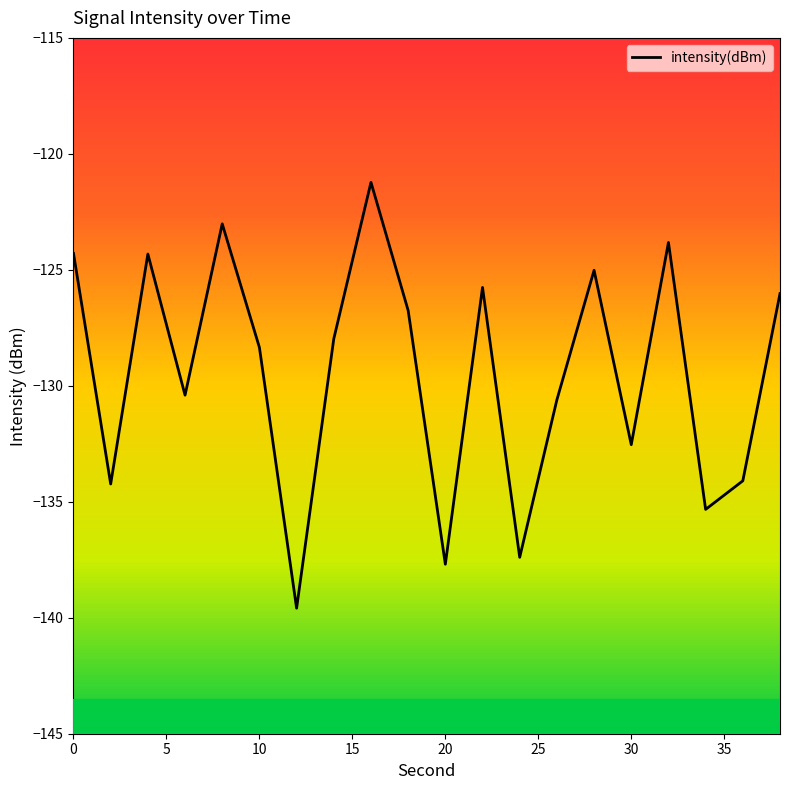

Reading right to left, what are all the values shown in this chart?

-126.0	-134.1	-135.3	-123.8	-132.5	-125.0	-130.6	-137.4	-125.8	-137.7	-126.8	-121.2	-128.0	-139.6	-128.3	-123.0	-130.4	-124.3	-134.2	-124.3